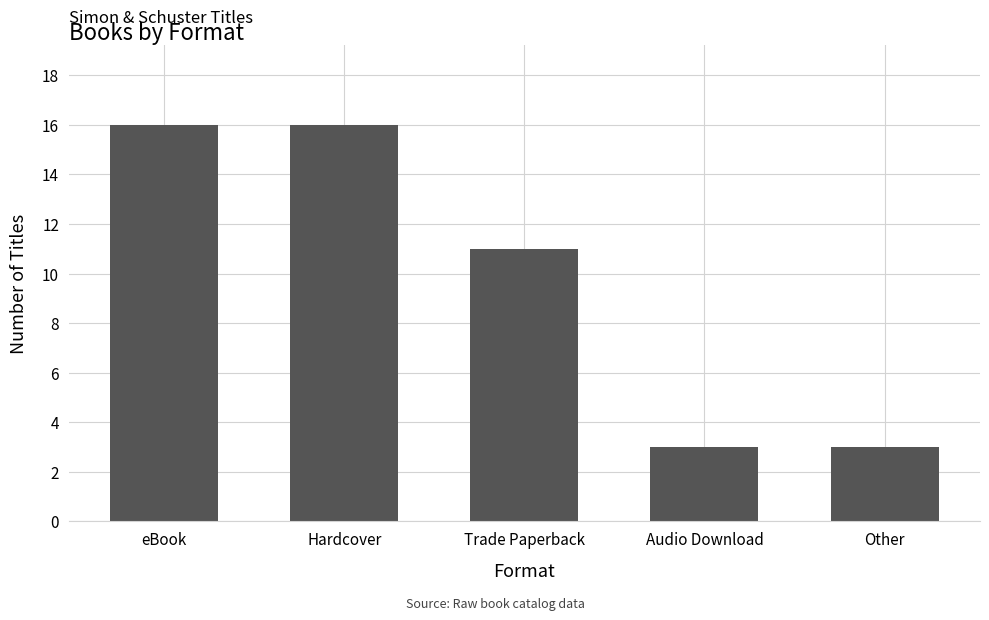

Reading left to right, what are all the values shown in this chart?

eBook=16	Hardcover=16	Trade Paperback=11	Audio Download=3	Other=3